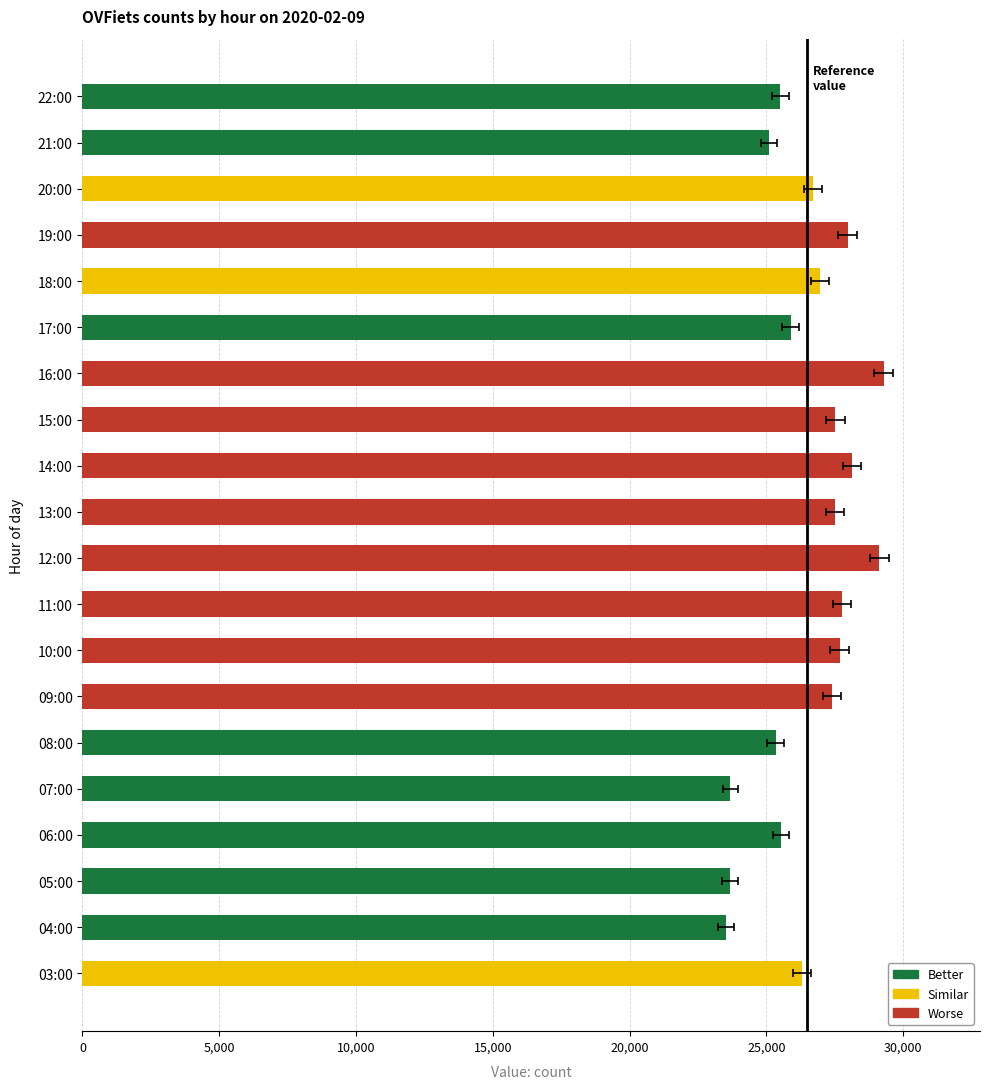

True or false: the data shows 18338 at 19:00.

False